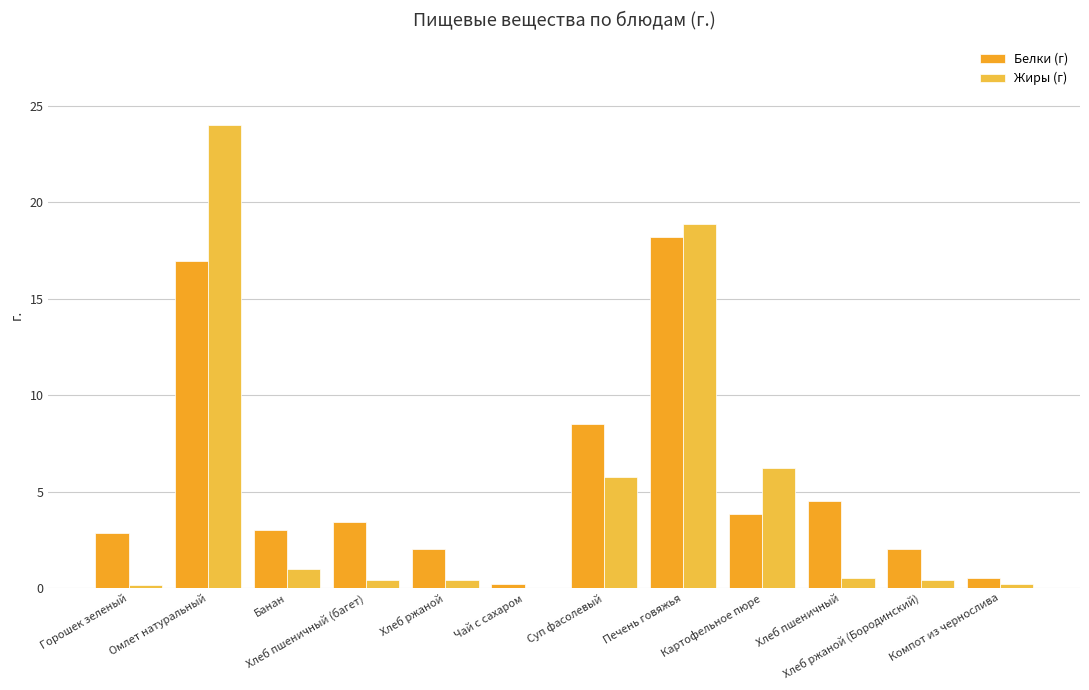

Reading right to left, transcribe all the data shown in this chart.

Белки (г): Компот из чернослива=0.5	Хлеб ржаной (Бородинский)=2.0	Хлеб пшеничный=4.5	Картофельное пюре=3.8	Печень говяжья=18.2	Суп фасолевый=8.5	Чай с сахаром=0.2	Хлеб ржаной=2.0	Хлеб пшеничный (багет)=3.4	Банан=3.0	Омлет натуральный=16.9	Горошек зеленый=2.8
Жиры (г): Компот из чернослива=0.2	Хлеб ржаной (Бородинский)=0.4	Хлеб пшеничный=0.5	Картофельное пюре=6.2	Печень говяжья=18.9	Суп фасолевый=5.8	Чай с сахаром=0.0	Хлеб ржаной=0.4	Хлеб пшеничный (багет)=0.4	Банан=1.0	Омлет натуральный=24.0	Горошек зеленый=0.2